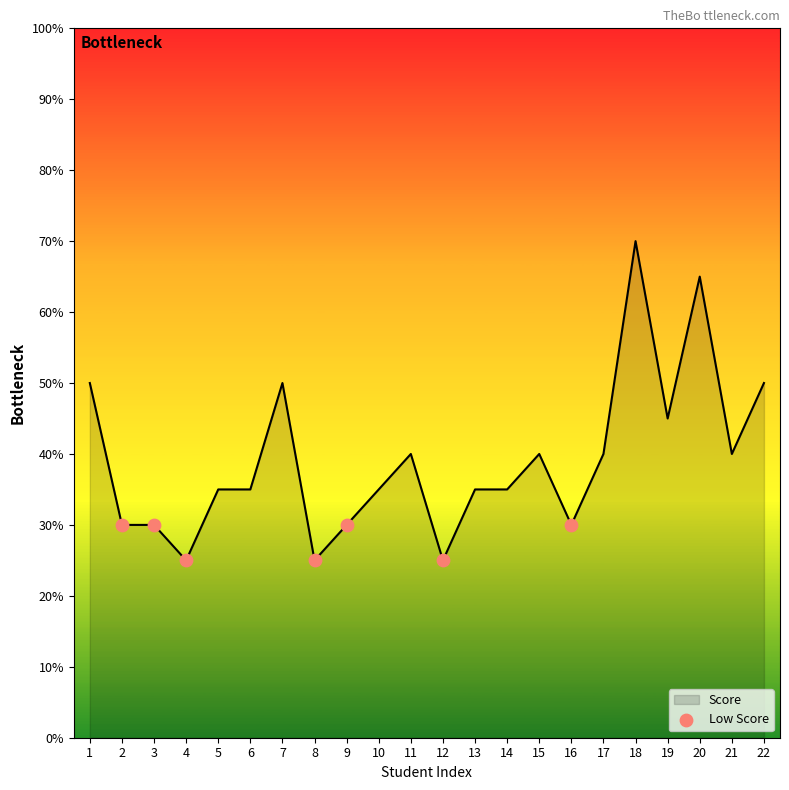

Approximately how many times larger is the value at 6 compared to 5?

1.0